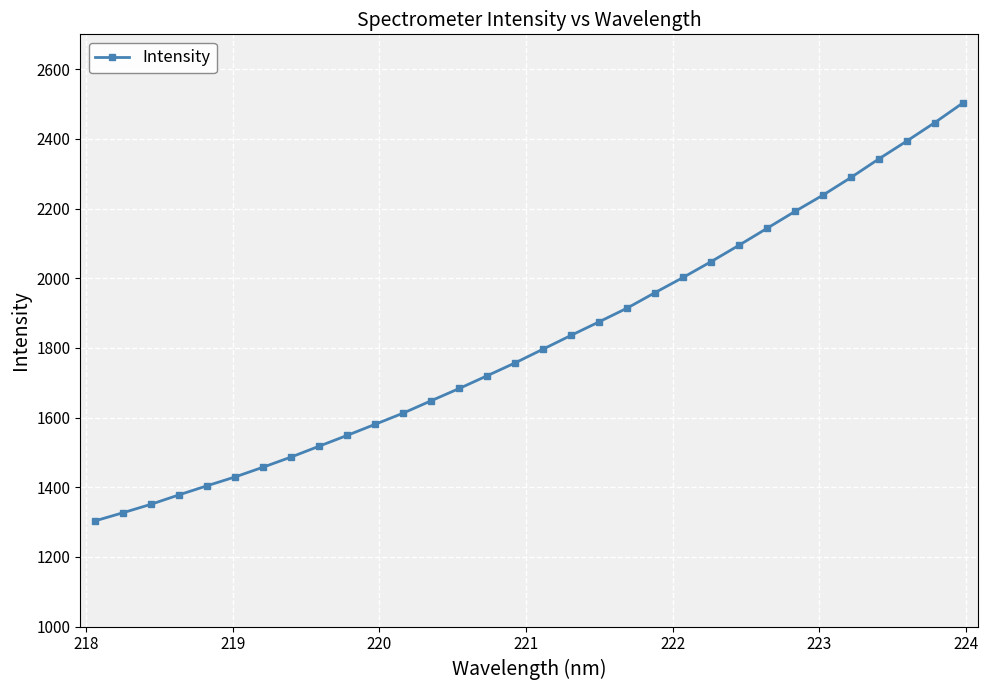

How many values are below 1796?

16